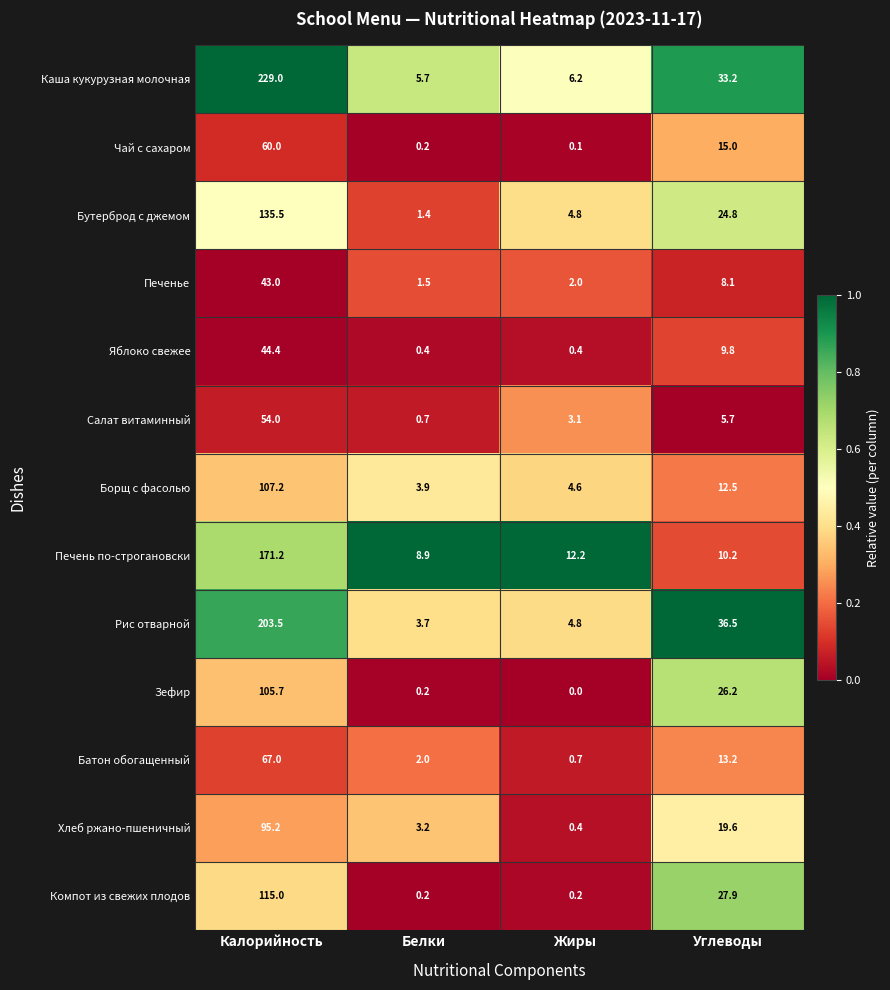

The Борщ с фасолью series shows 3.9 at Белки. True or false?

True